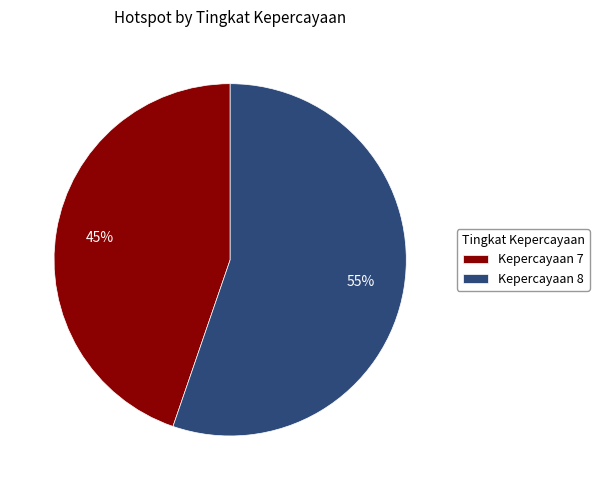

Combined, do Kepercayaan 8 and Kepercayaan 7 account for over 50%?

Yes